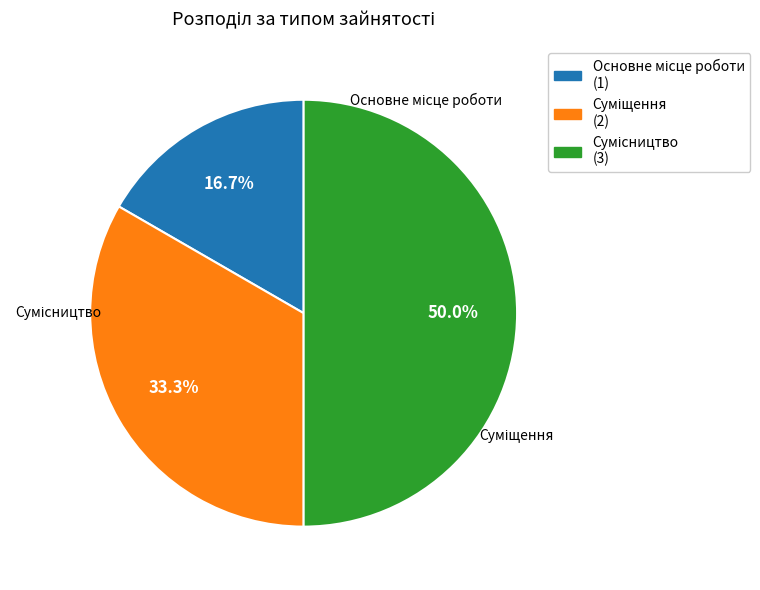

Count the number of slices in the pie.

3